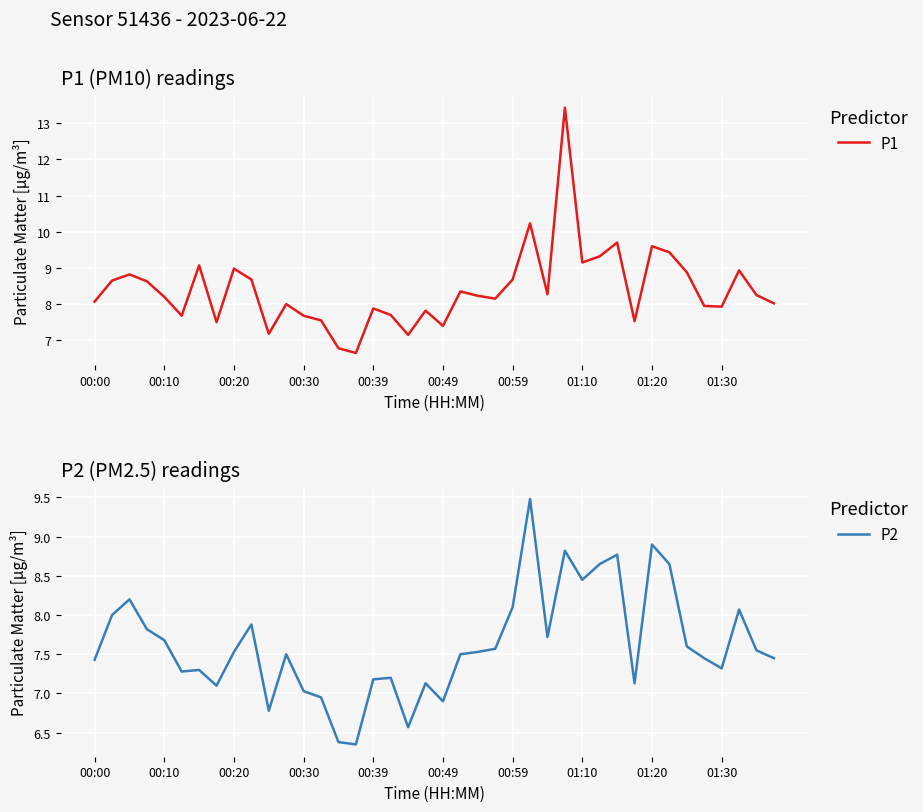

What is the value of the P2 point at the 38th from the left?

8.1